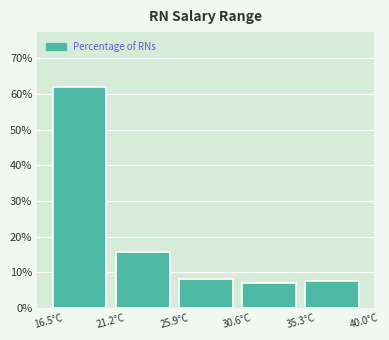

Reading left to right, list every bar in this chart as the range it spans on the x-axis followed by its height. Neither the bar edges nor the heights are printed on the chart, so give them approximately, as read against the axes.

16.5 to 21.2: 62
21.2 to 25.9: 16
25.9 to 30.6: 8
30.6 to 35.3: 7
35.3 to 40.0: 8